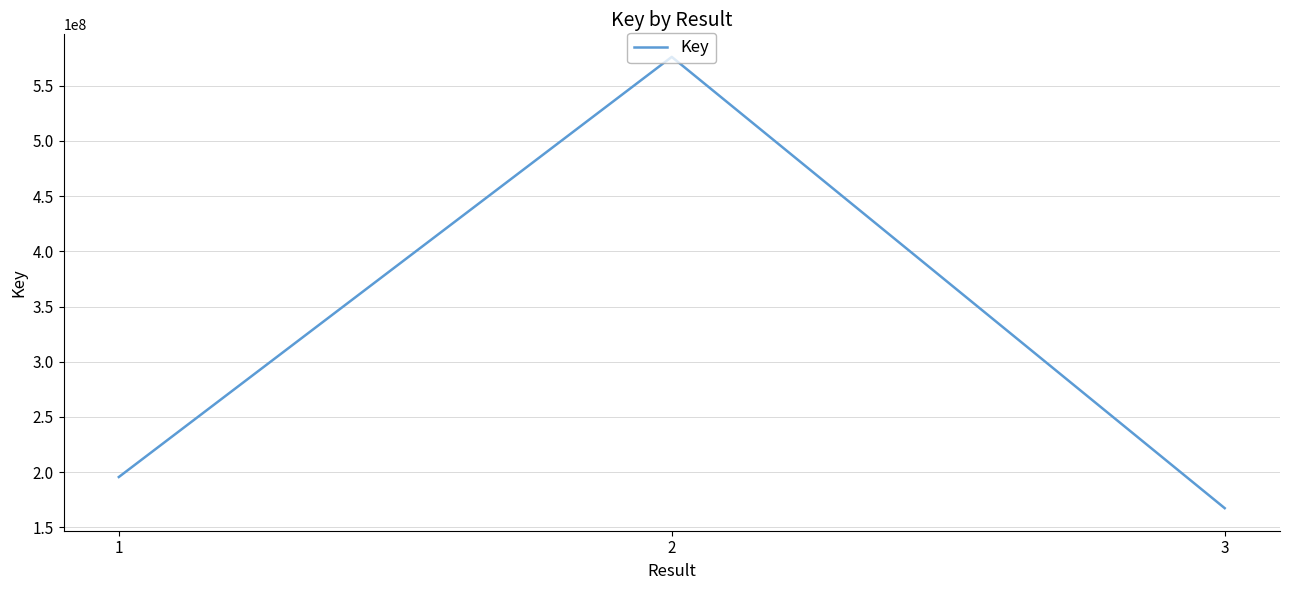

Which category has the lowest value across all series?

3